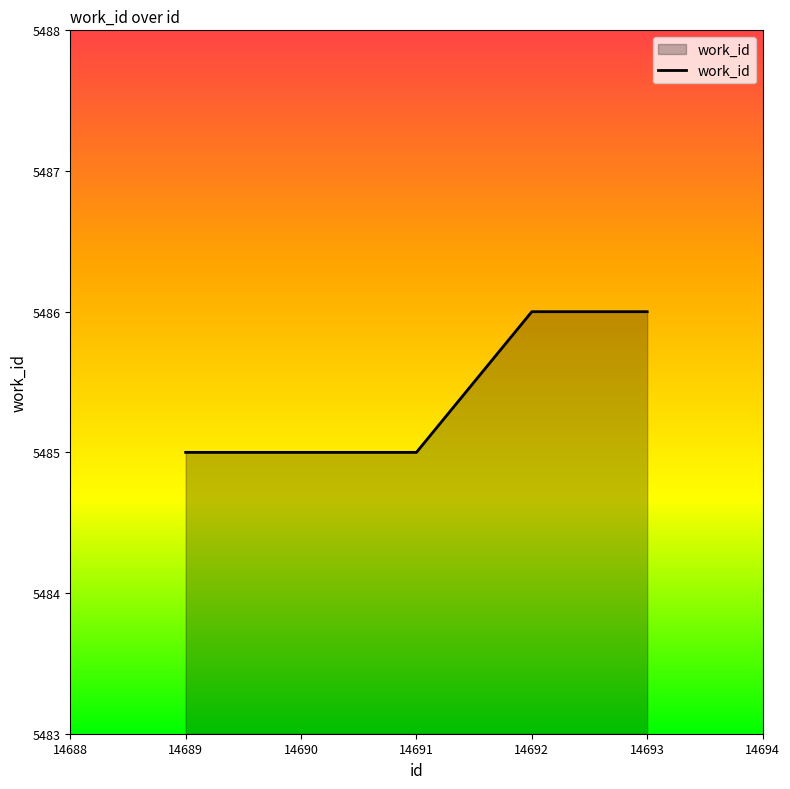

True or false: the data shows 3171 at 14692.

False